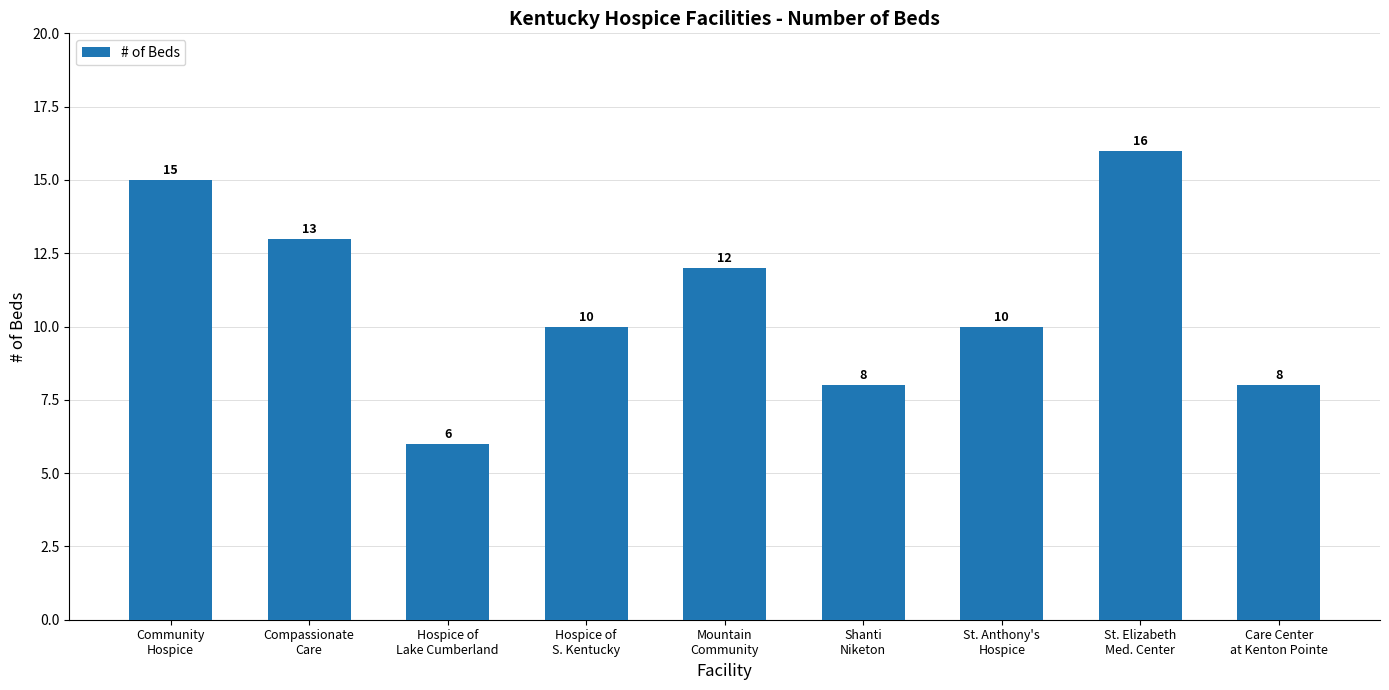

Reading left to right, transcribe all the data shown in this chart.

Community
Hospice=15	Compassionate
Care=13	Hospice of
Lake Cumberland=6	Hospice of
S. Kentucky=10	Mountain
Community=12	Shanti
Niketon=8	St. Anthony's
Hospice=10	St. Elizabeth
Med. Center=16	Care Center
at Kenton Pointe=8